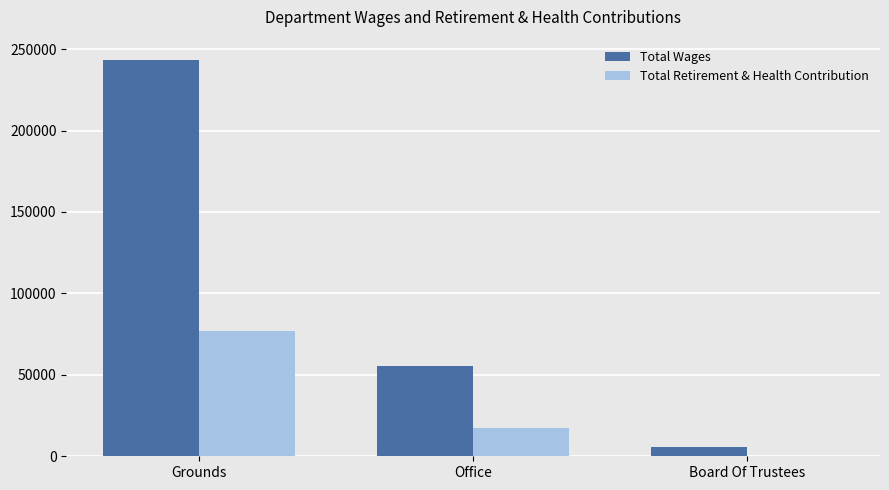

Which category has the highest value across all series?

Grounds